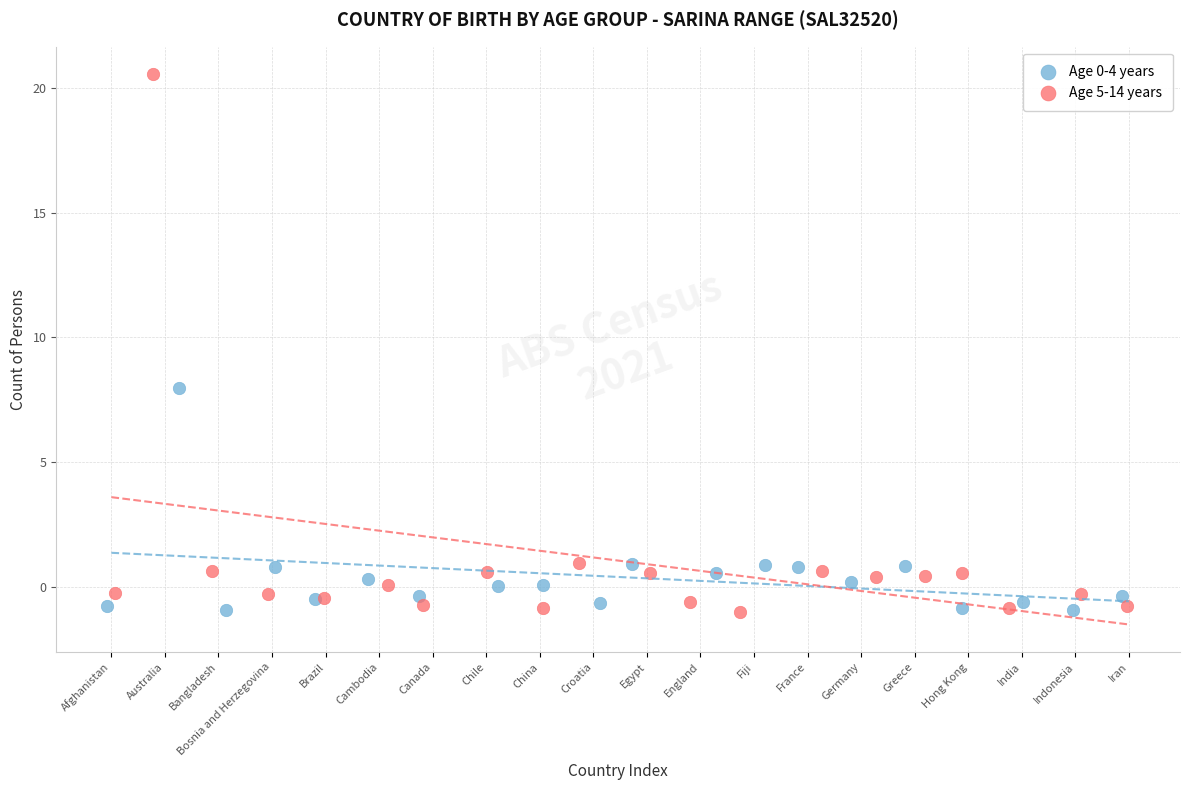

Which series reaches the maximum Y coordinate?

Age 5-14 years